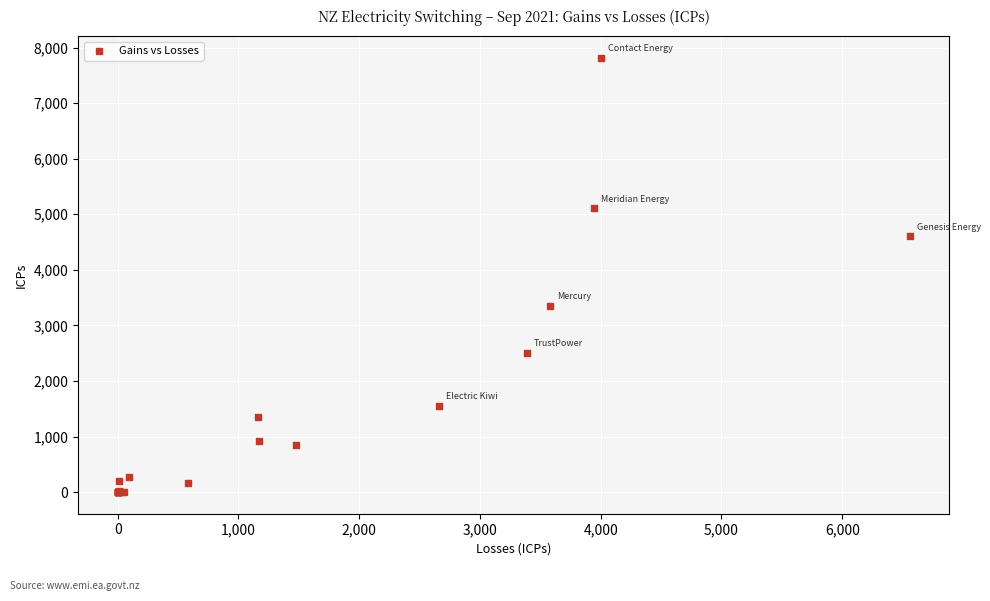

What Y value in the scatter plot is closest to 3907?

3353